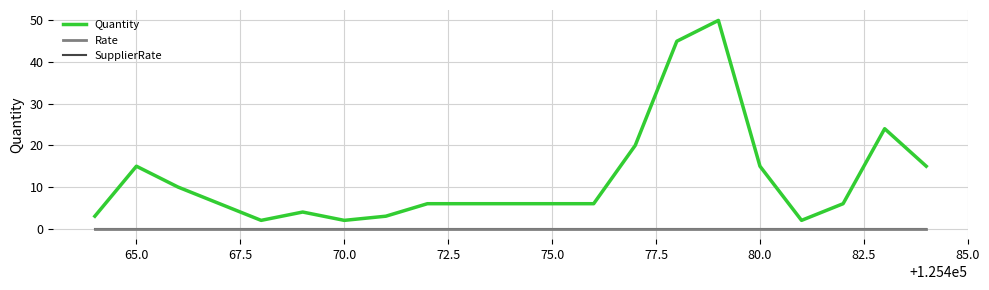

Does the chart display data point markers on the line(s)?

No